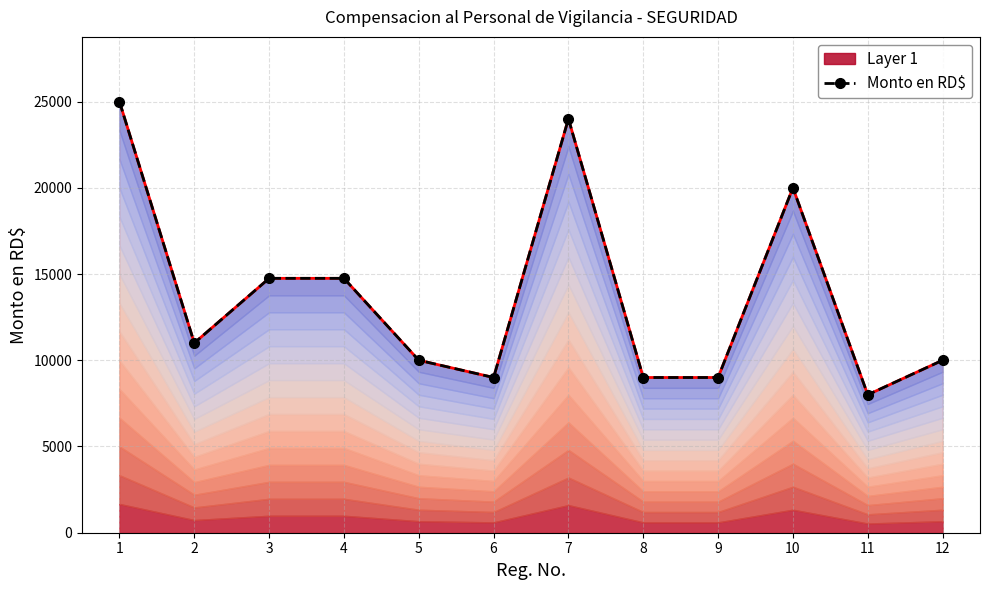

How many points are lower than both their immediate neighbors (excluding endpoints)?

3